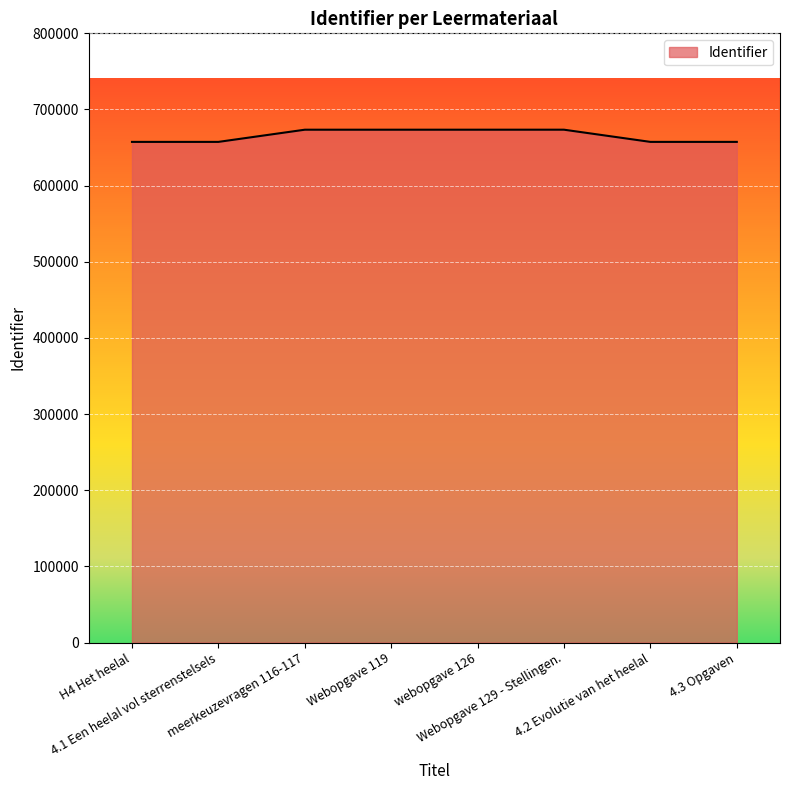

What is the sum of the values at webopgave 126 and 4.3 Opgaven?

1330900